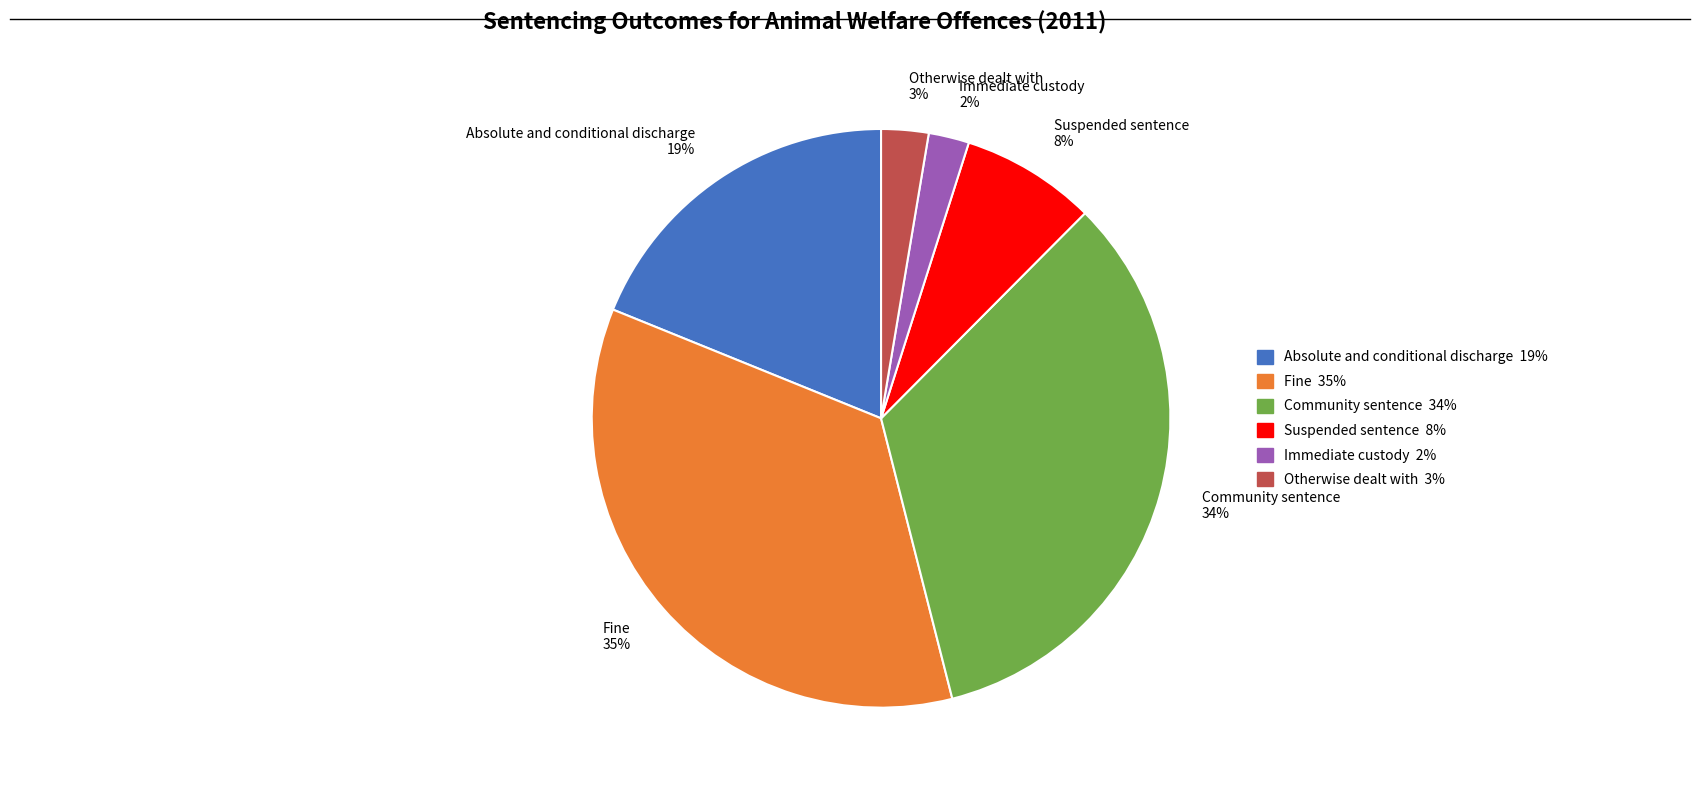

To the nearest percent, what is the combined percentage of Community sentence and Absolute and conditional discharge?

52%